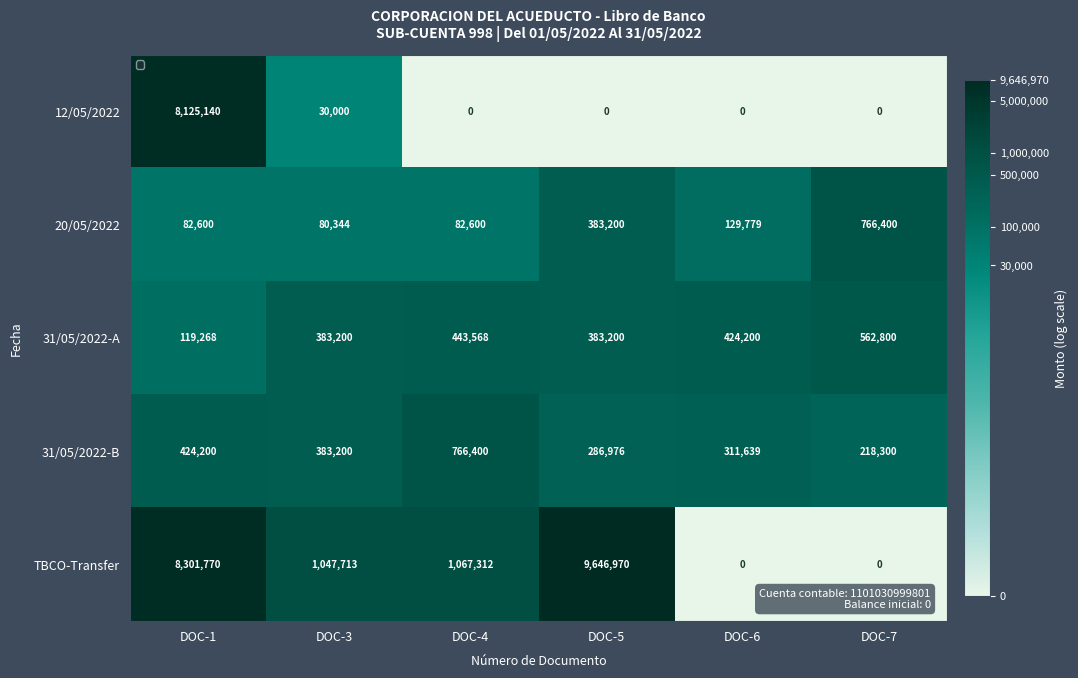

True or false: 20/05/2022 has a value of 383200 at DOC-5.

True